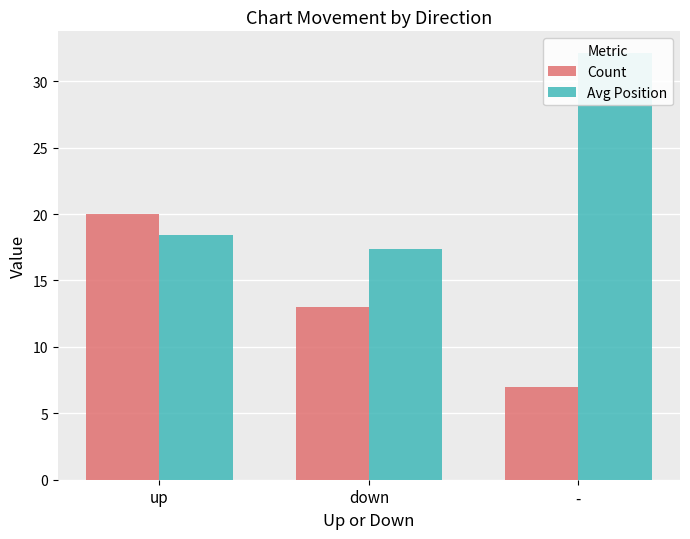

Are the bars horizontal?

No